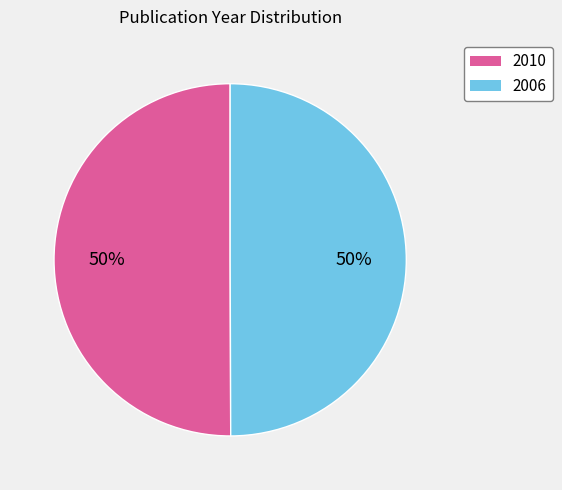

To the nearest percent, what percentage of the pie is 2006?

50%